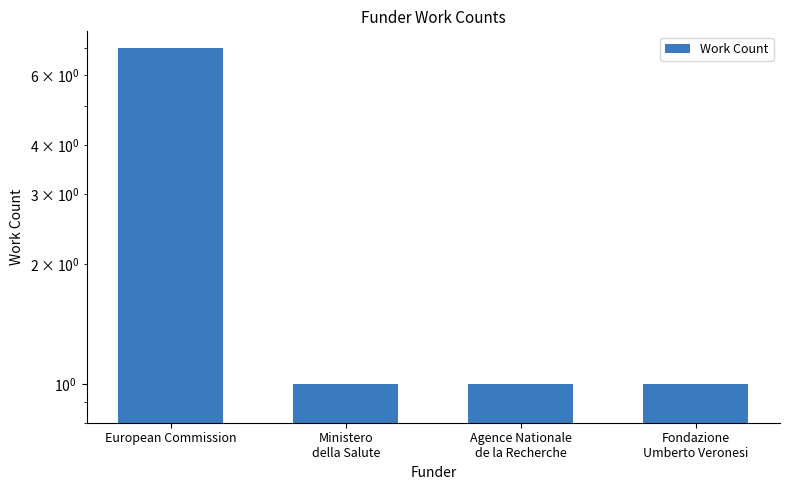

Which label corresponds to the largest value in the chart?

European Commission